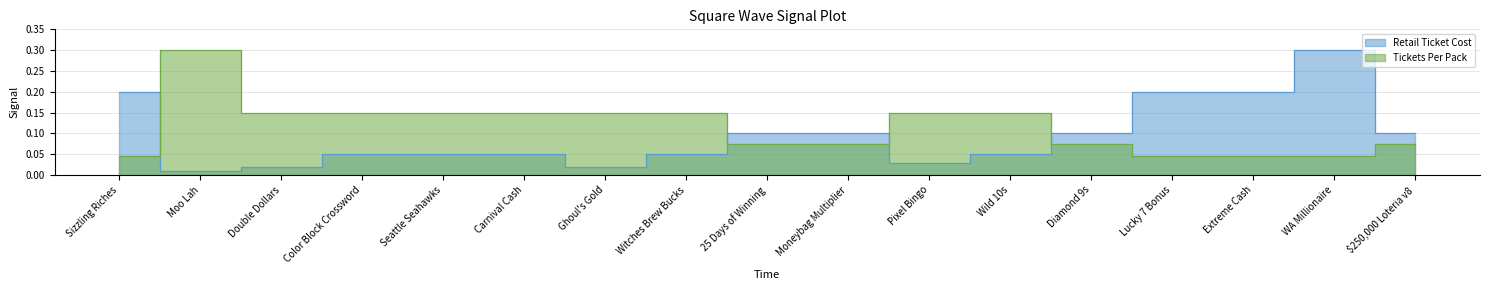

Which has a higher value, Double Dollars or Wild 10s?

Wild 10s